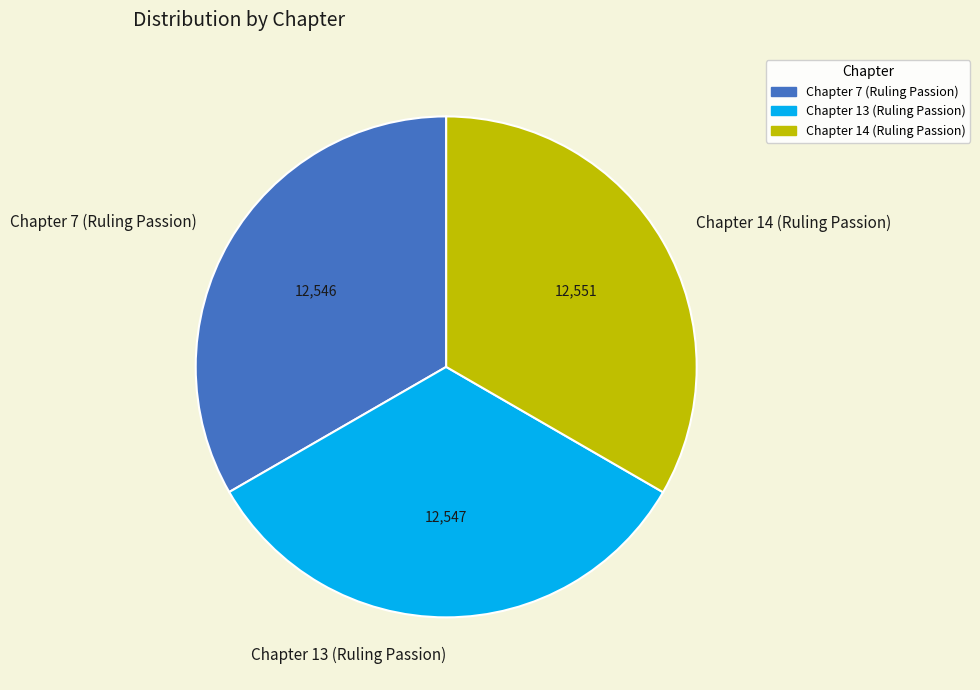

True or false: Chapter 13 (Ruling Passion) accounts for 33% of the total.

True